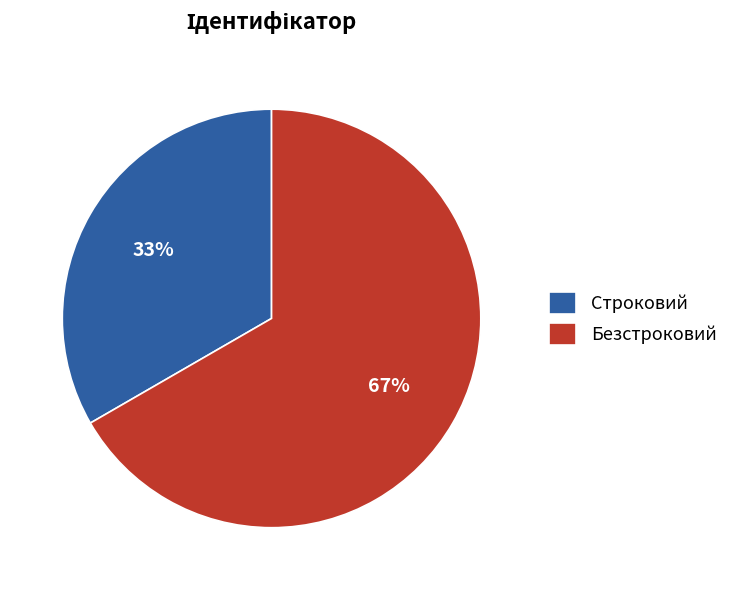

Rank the categories by value from highest to lowest.

Безстроковий, Строковий